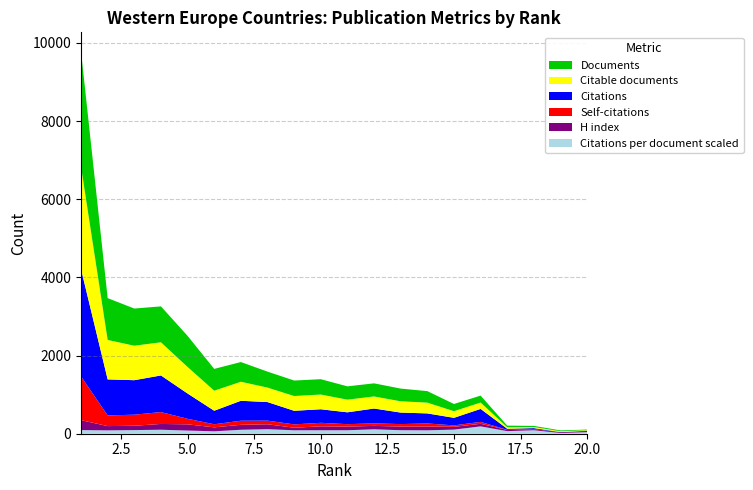

Reading left to right, list all the values displayed in this chart.

Documents: 2948	1069	951	918	795	558	504	408	396	392	340	335	325	294	185	177	41	28	21	15
Citable documents: 2620	1010	882	849	679	513	487	371	378	377	324	309	289	276	169	163	39	28	21	14
Citations: 2745	922	883	937	647	346	510	475	348	347	303	380	294	257	194	332	27	25	4	6
Self-citations: 1121	273	283	304	142	79	105	93	86	90	62	65	63	78	37	49	3	4	1	1
H index: 254	109	111	148	159	101	127	126	65	100	94	87	94	98	71	66	31	26	19	30
Citations per document scaled: 93	86	93	102	81	62	101	116	88	89	89	113	90	87	105	188	66	89	19	40